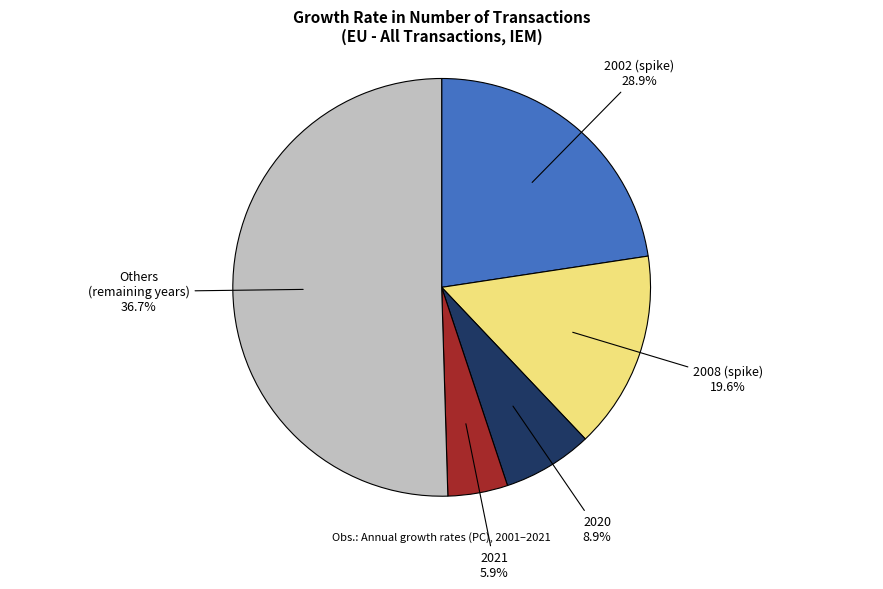

Is the sum of 2018 and 2021 greater than half?

No